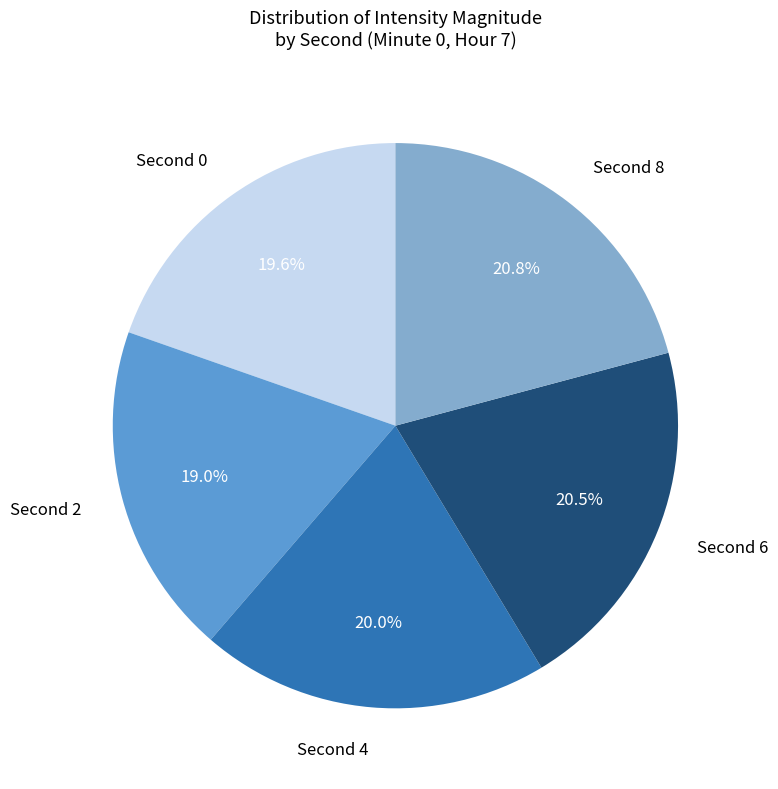

Does any single category account for the majority?

No